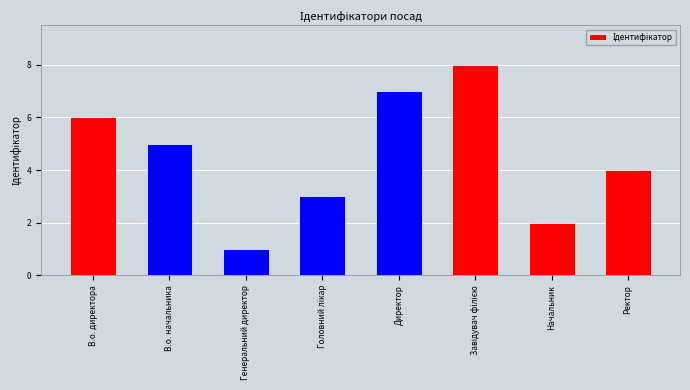

What is the ratio of the value at В.о. директора to the value at В.о. начальника?

1.2